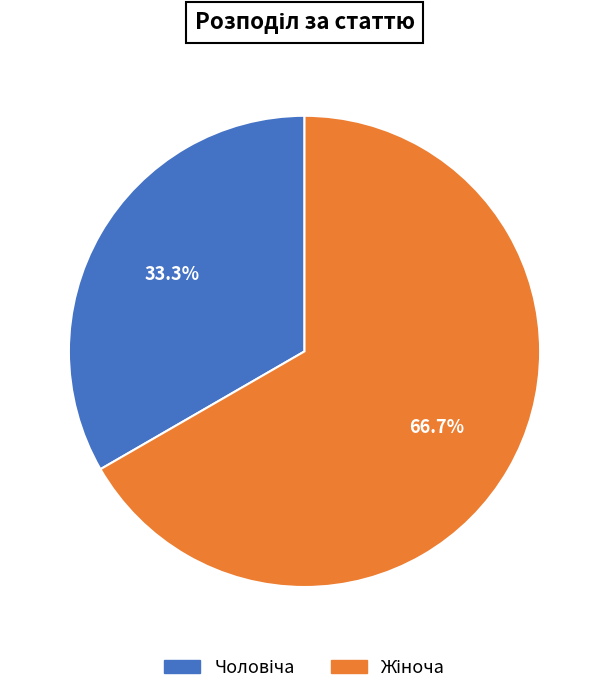

Is there a majority slice in this chart?

Yes